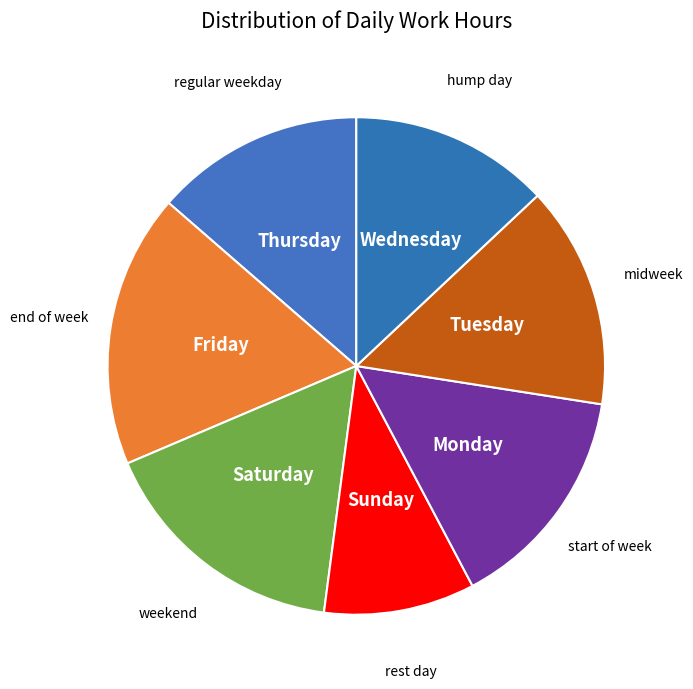

Is the sum of Monday and Thursday greater than half?

No